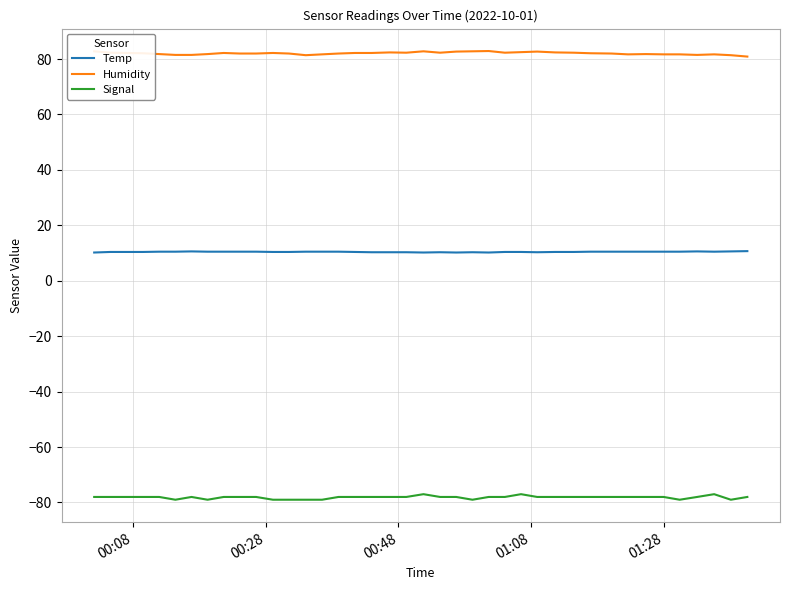

What is the lowest value of the Humidity series?

80.9